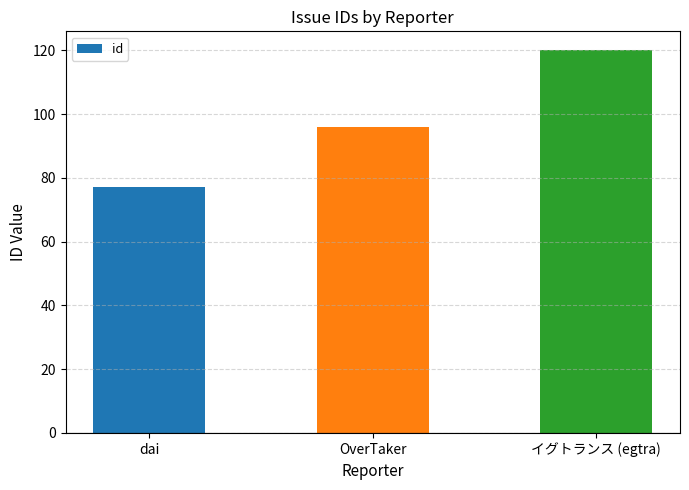

Reading left to right, what are all the values shown in this chart?

dai=77	OverTaker=96	イグトランス (egtra)=120